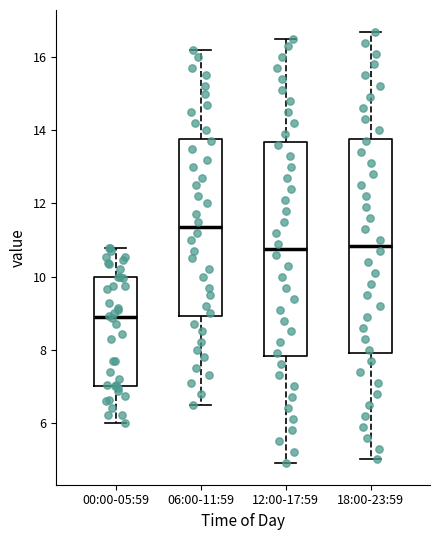

Reading left to right, read every box against the y-axis: the position of its median line, the range the box covers, and the ends of its whiskers. The values are not printed on the chart, so give them approximately, as read against the axis.

00:00-05:59: median 9.0, box 7.0 to 10.0, whiskers 6.0 to 10.8
06:00-11:59: median 11.4, box 9.0 to 13.8, whiskers 6.6 to 16.2
12:00-17:59: median 10.8, box 7.8 to 13.6, whiskers 5.0 to 16.6
18:00-23:59: median 10.8, box 8.0 to 13.8, whiskers 5.0 to 16.8